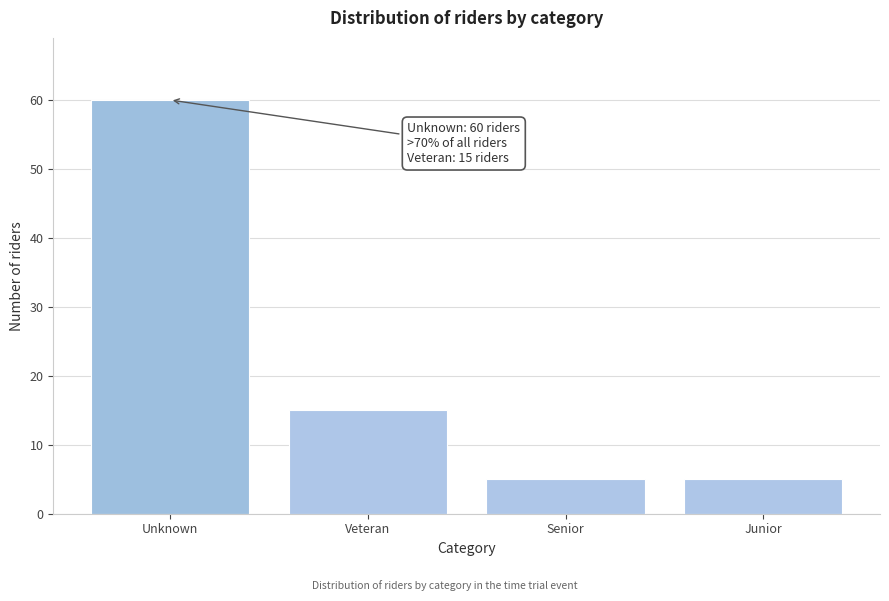

Reading left to right, list all the values displayed in this chart.

60	15	5	5